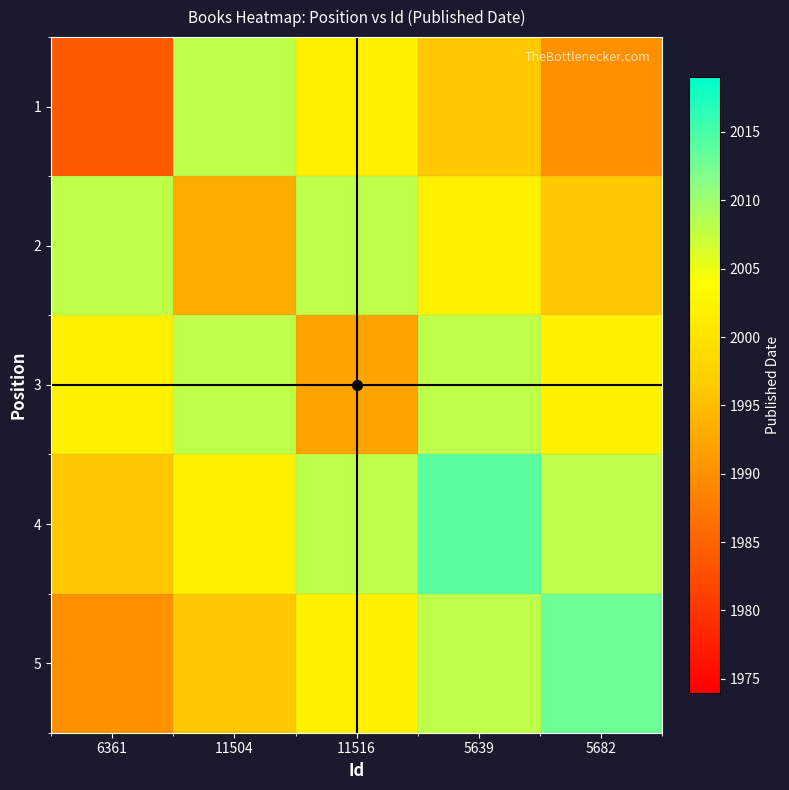

What is the spread (max minus min) of values at 11504?

15